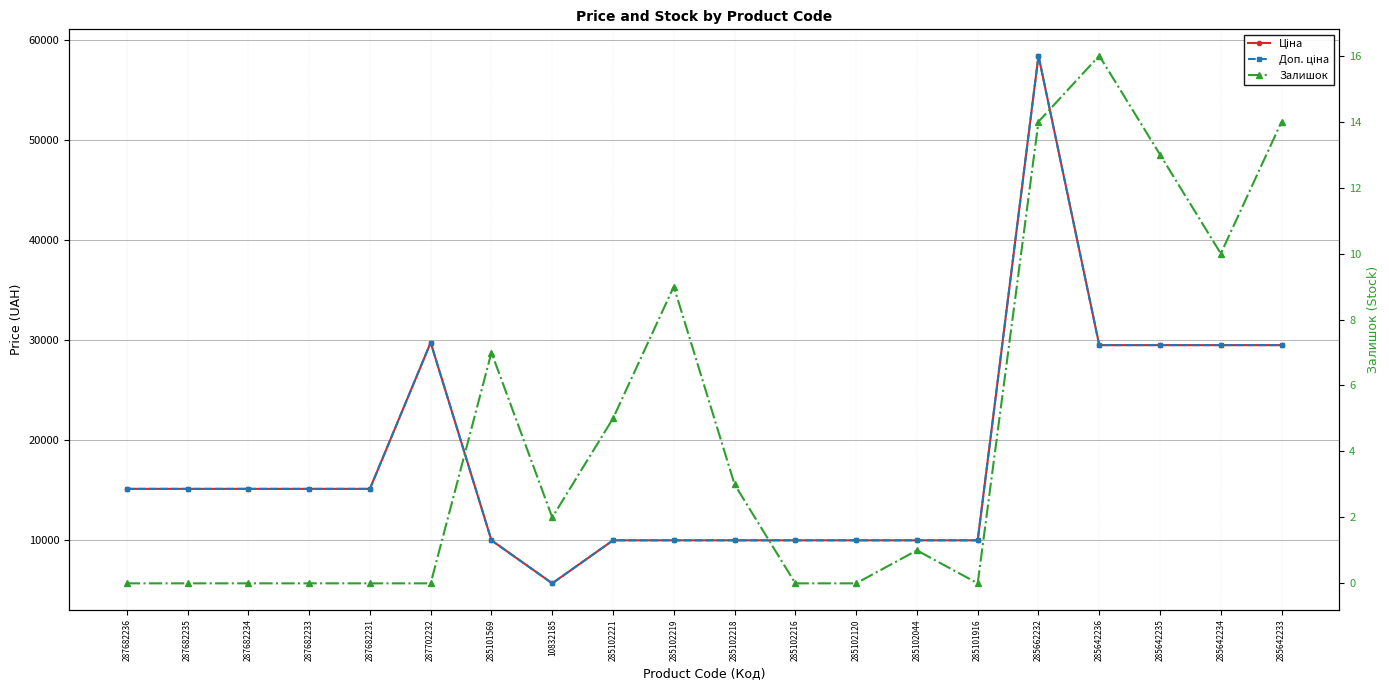

Between 285102044 and 287682235, which is larger?

287682235